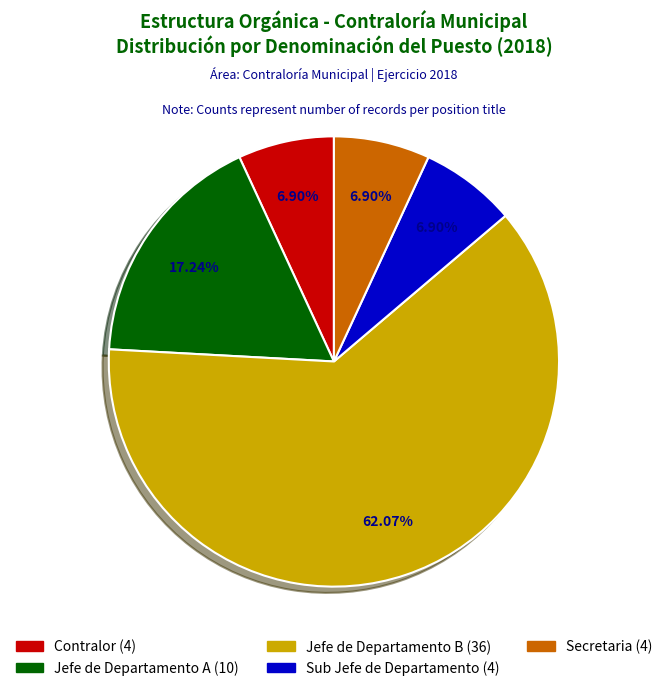

Count the number of slices in the pie.

5